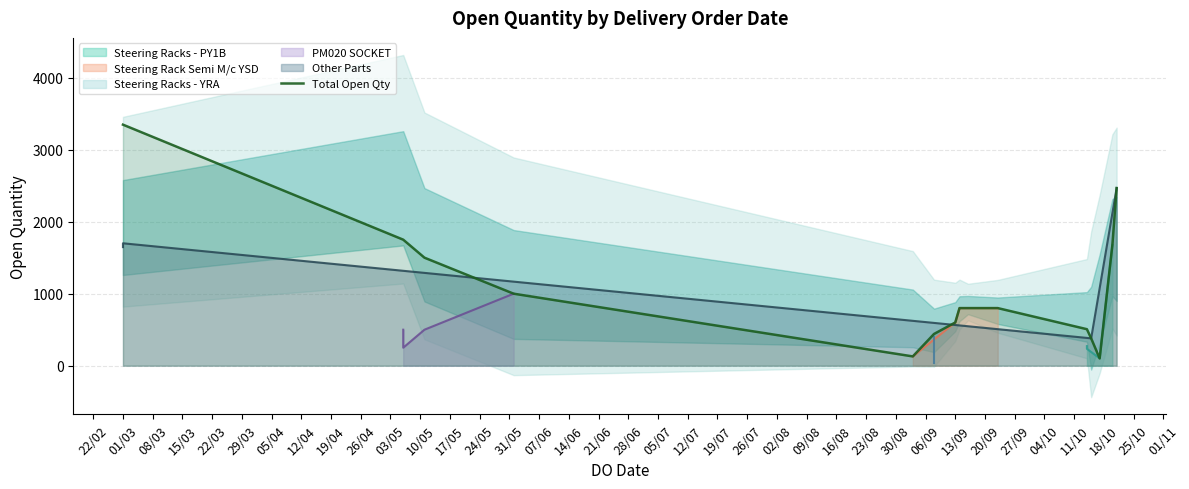

Which category has the highest value in the Total Open Qty series?

01/03